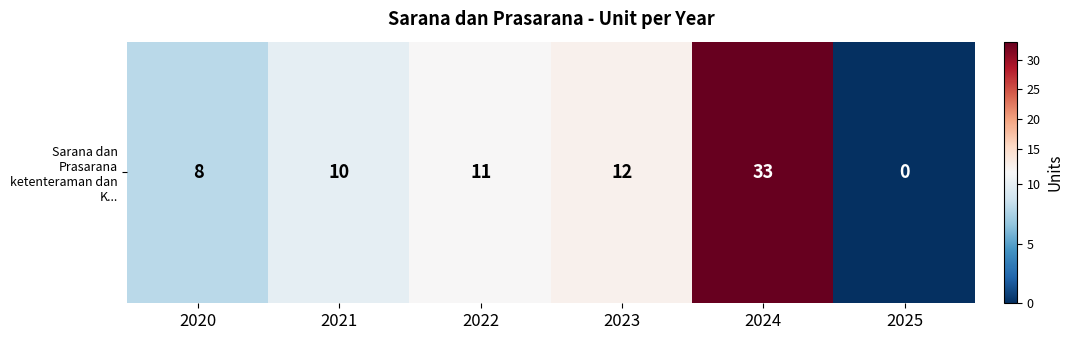

Reading left to right, what are all the values shown in this chart?

2020=8	2021=10	2022=11	2023=12	2024=33	2025=0